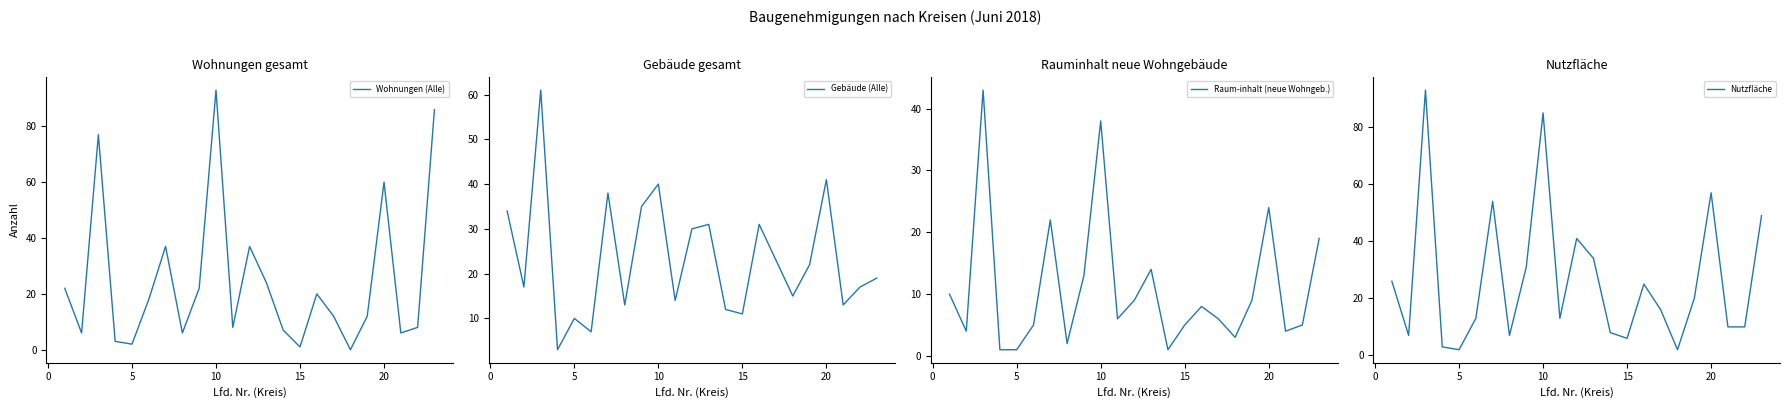

What is the minimum value for Gebäude (Alle)?

3